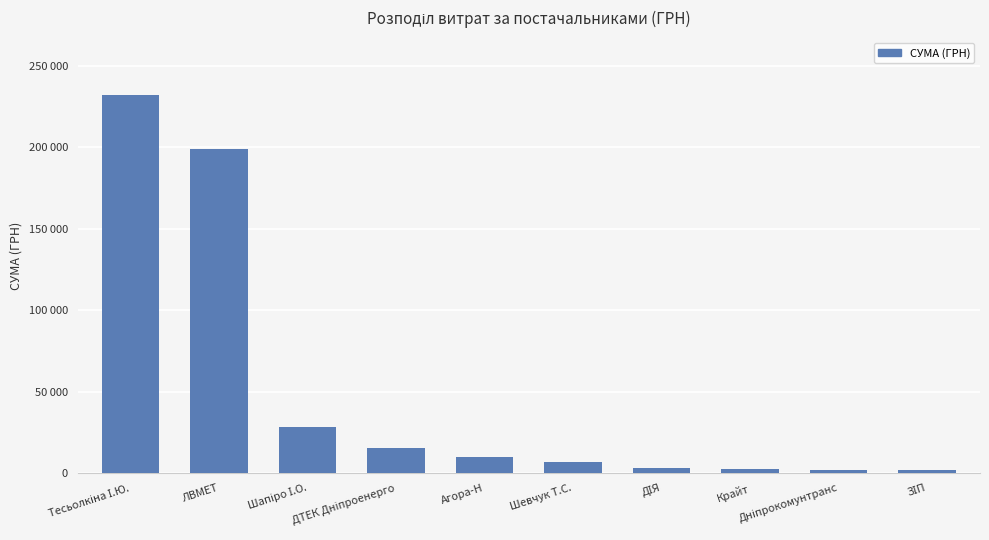

Are the bars horizontal?

No